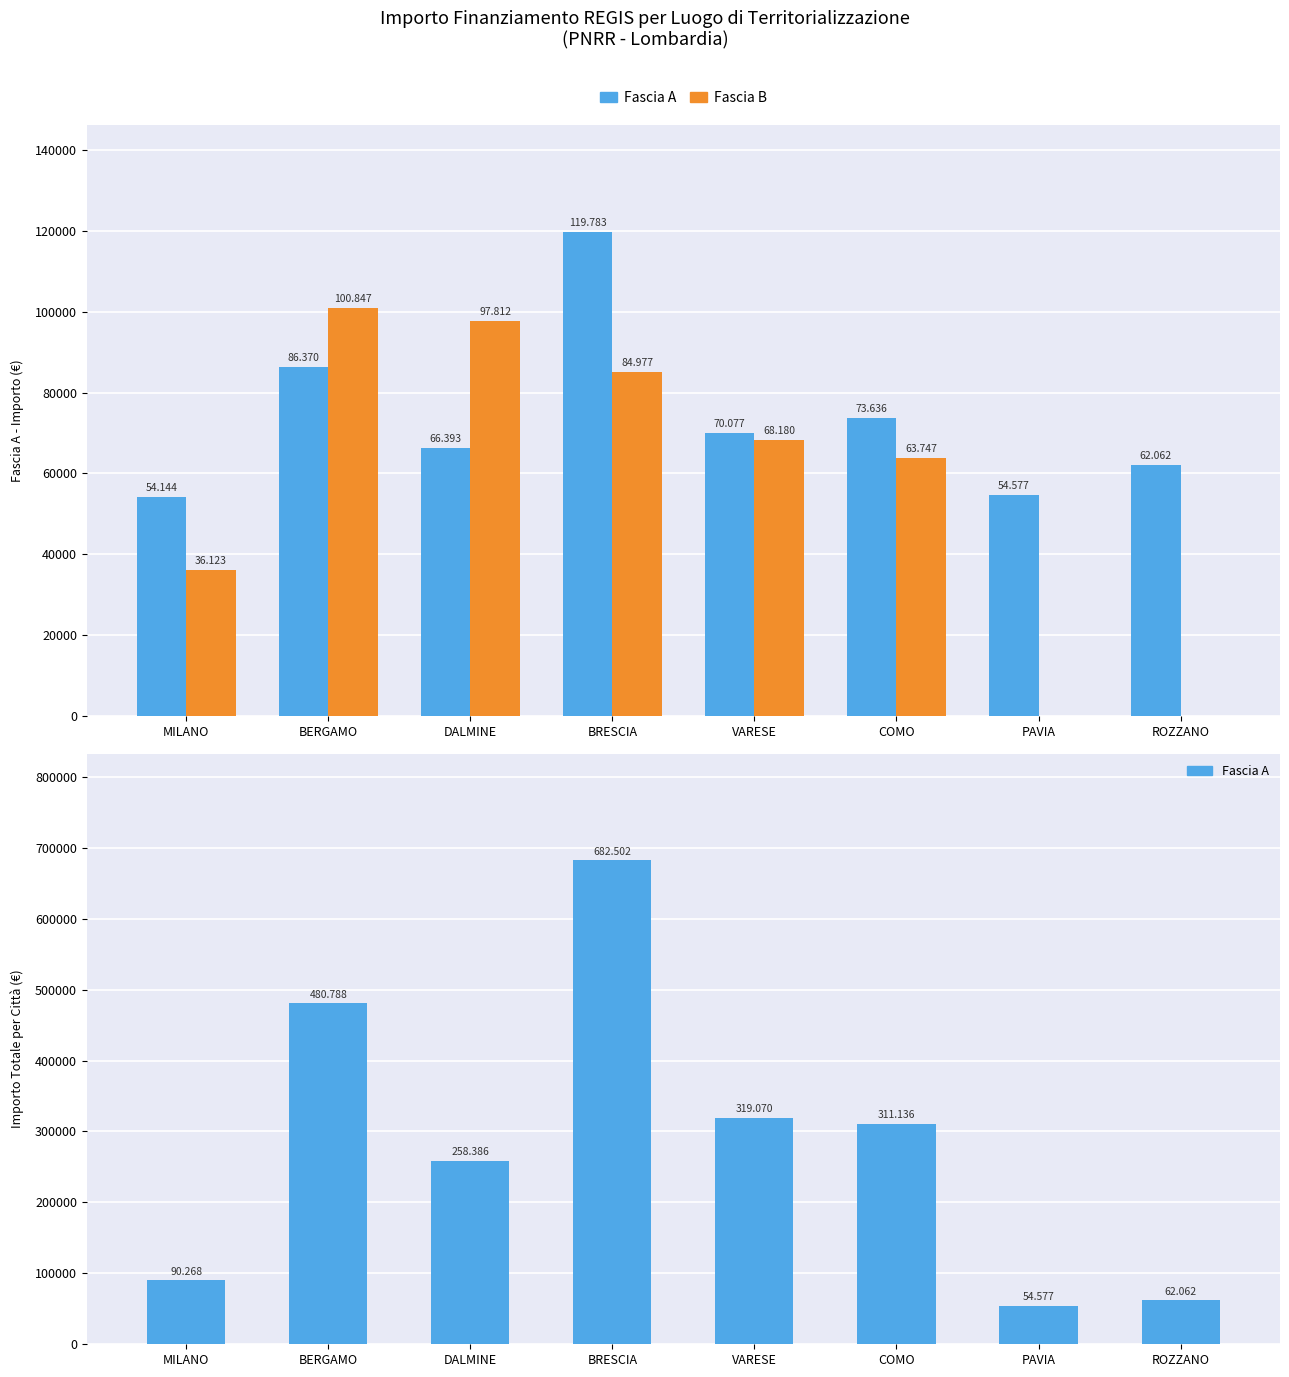

At which label does Fascia B reach its minimum?

PAVIA